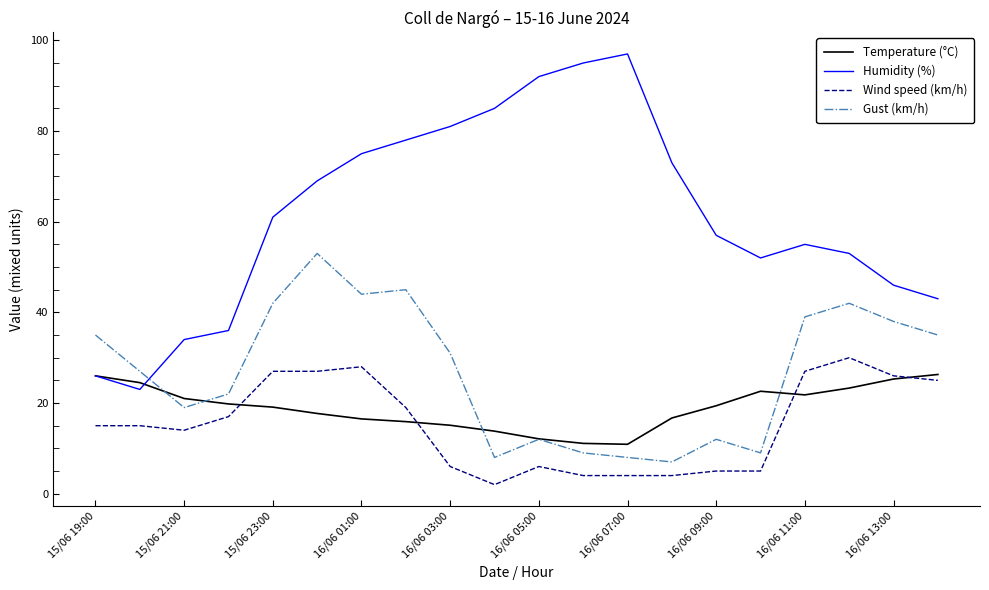

Which series has the largest total across all categories?

Humidity (%)